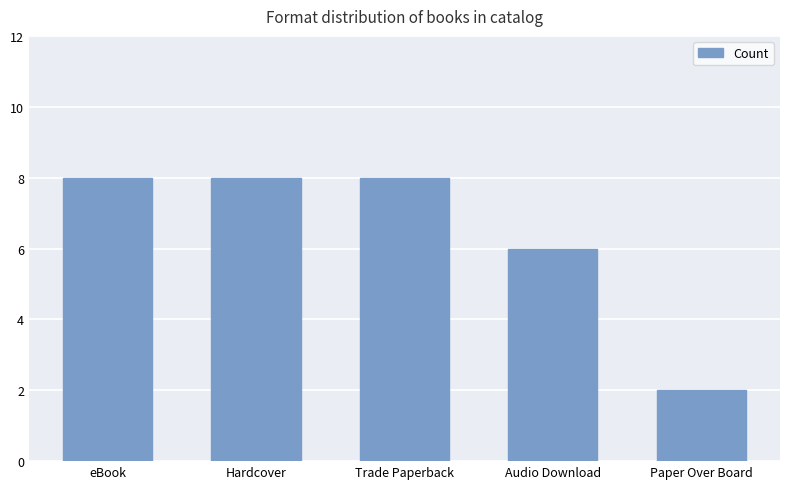

Which has a higher value, Audio Download or Hardcover?

Hardcover